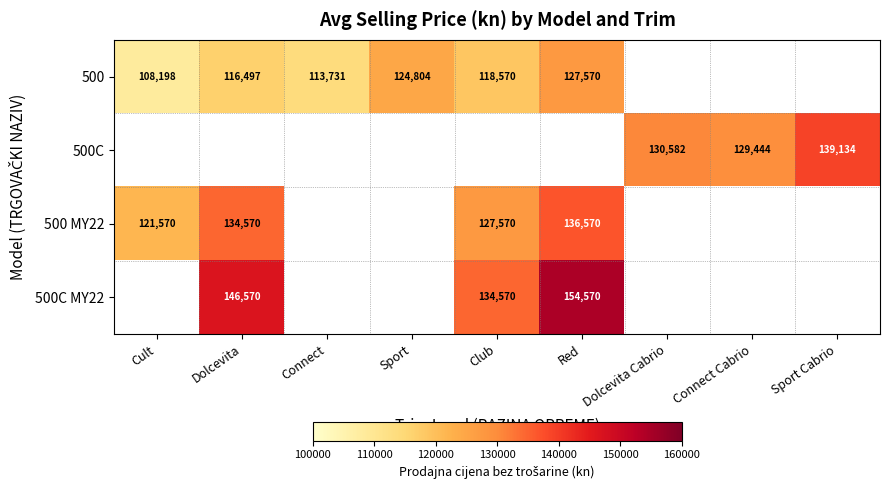

The value of 500 MY22 at Red is 136570. True or false?

True